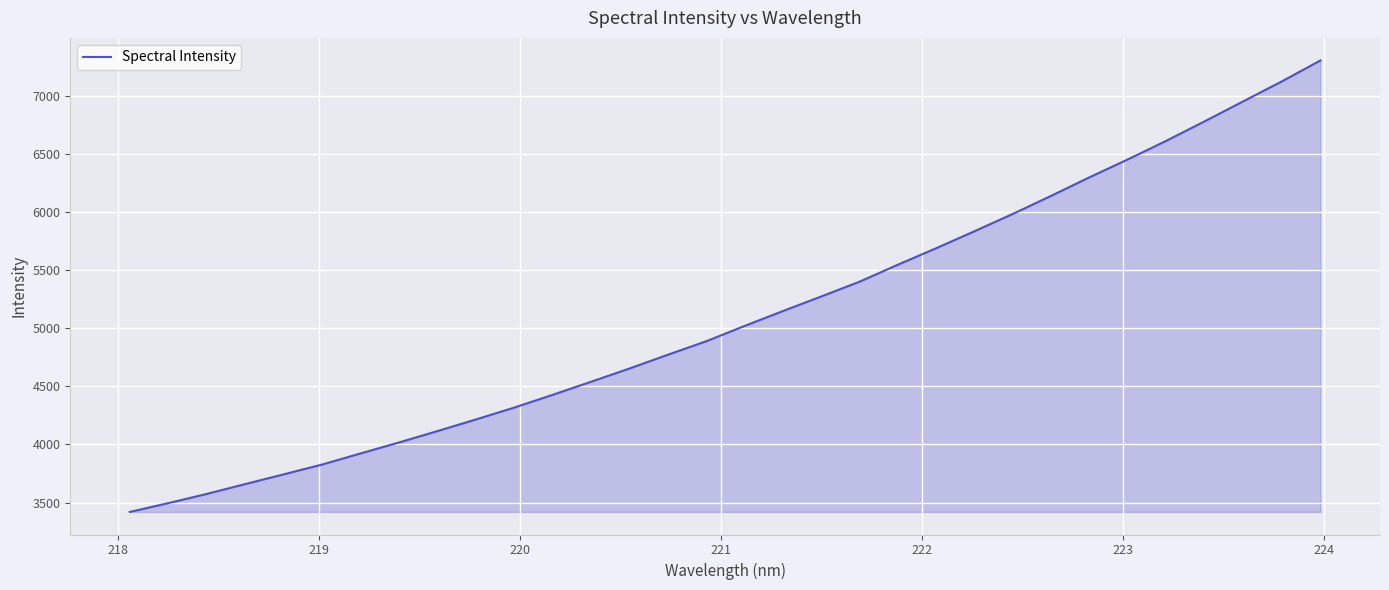

What is the maximum value shown in the chart?

7303.7